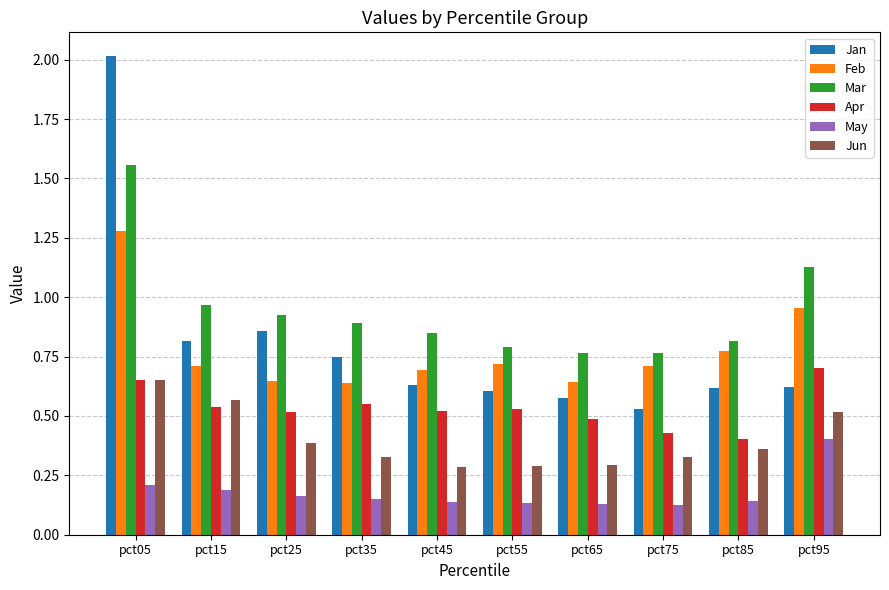

Which series has the largest range (max minus min)?

Jan